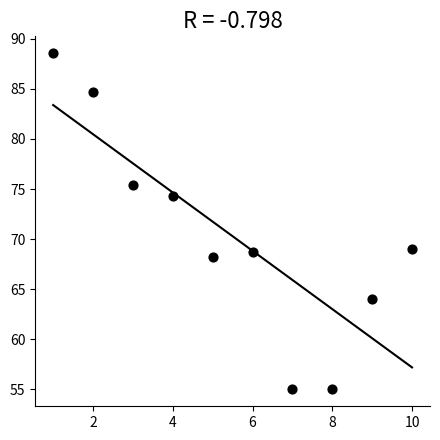

What is the range of Y values (max minus min)?

33.6